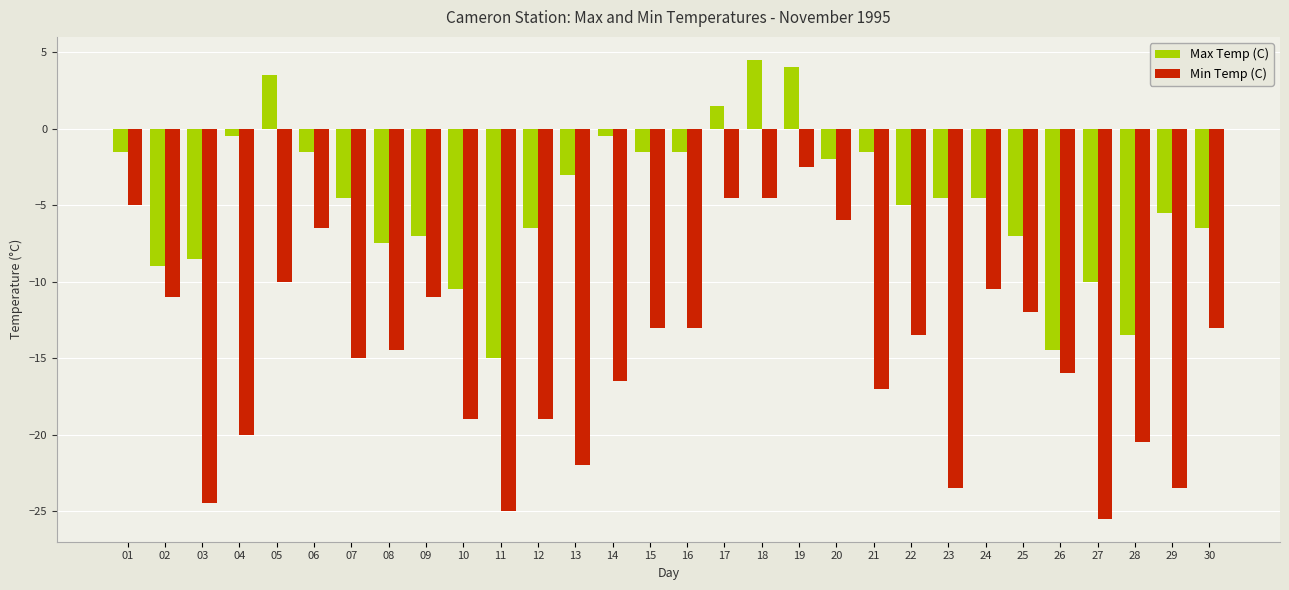

What is the maximum value shown in the chart?

4.5